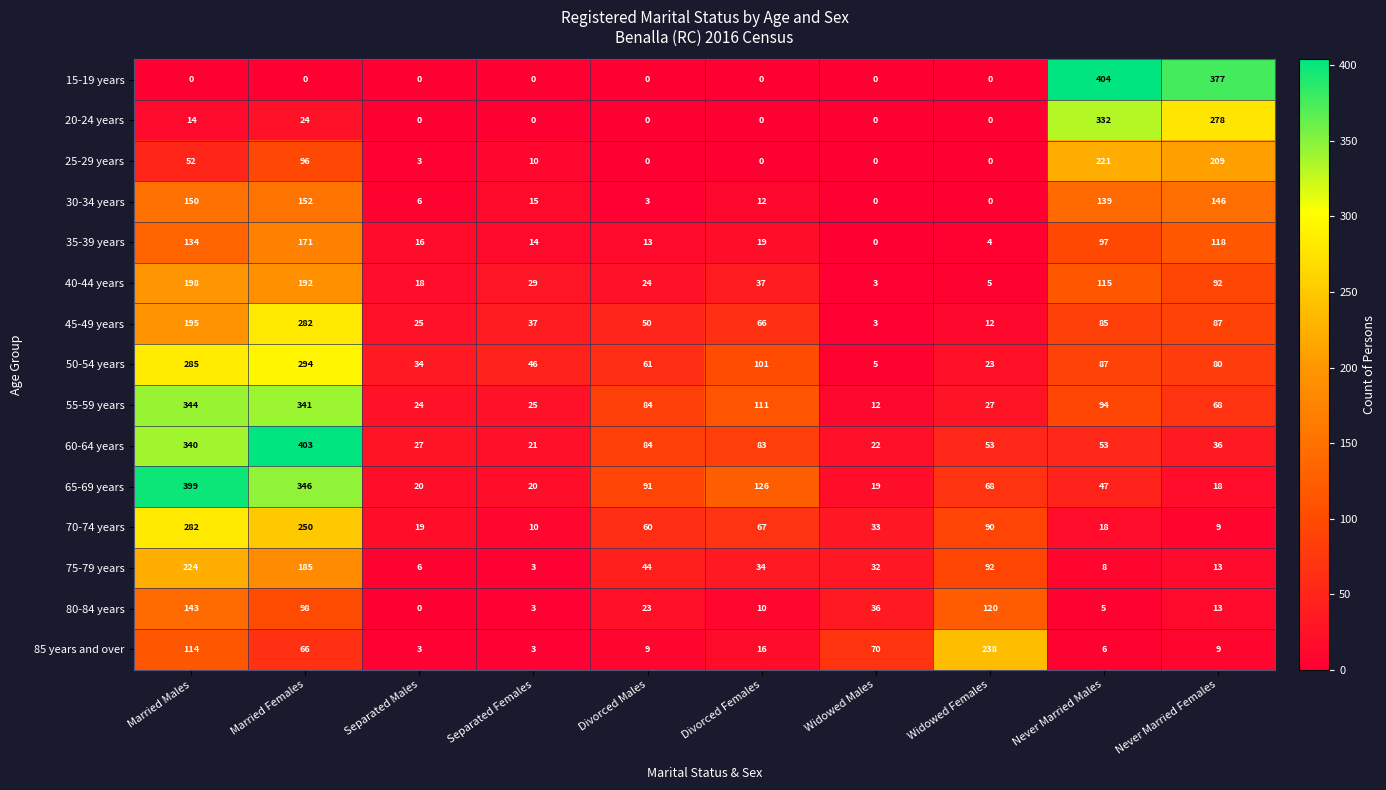

At which category is the sum across all series the highest?

Married Females